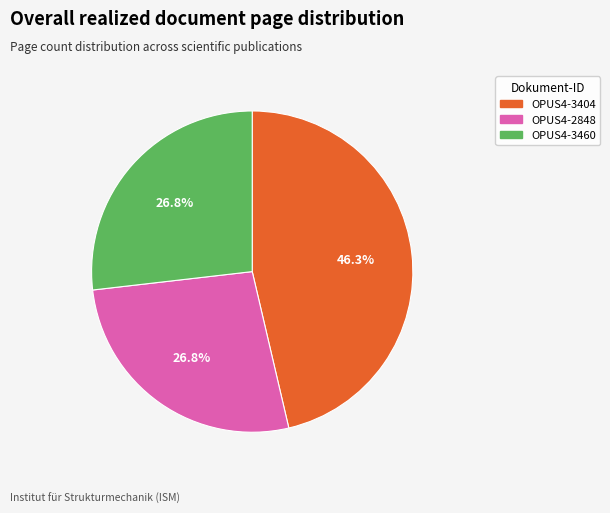

What portion of the pie excludes OPUS4-3404?

53.7%